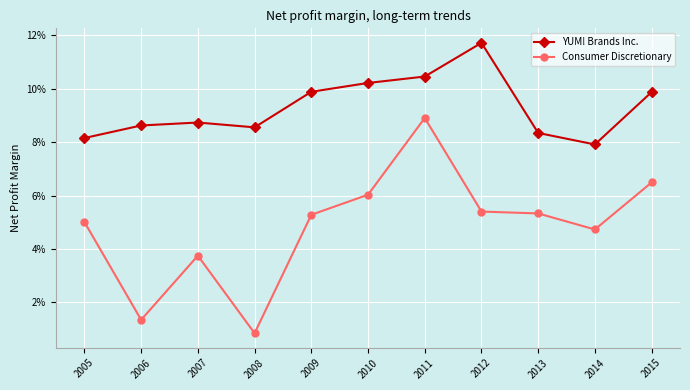

Reading left to right, transcribe all the data shown in this chart.

YUM! Brands Inc.: 2005=0.1	2006=0.1	2007=0.1	2008=0.1	2009=0.1	2010=0.1	2011=0.1	2012=0.1	2013=0.1	2014=0.1	2015=0.1
Consumer Discretionary: 2005=0.1	2006=0.0	2007=0.0	2008=0.0	2009=0.1	2010=0.1	2011=0.1	2012=0.1	2013=0.1	2014=0.0	2015=0.1